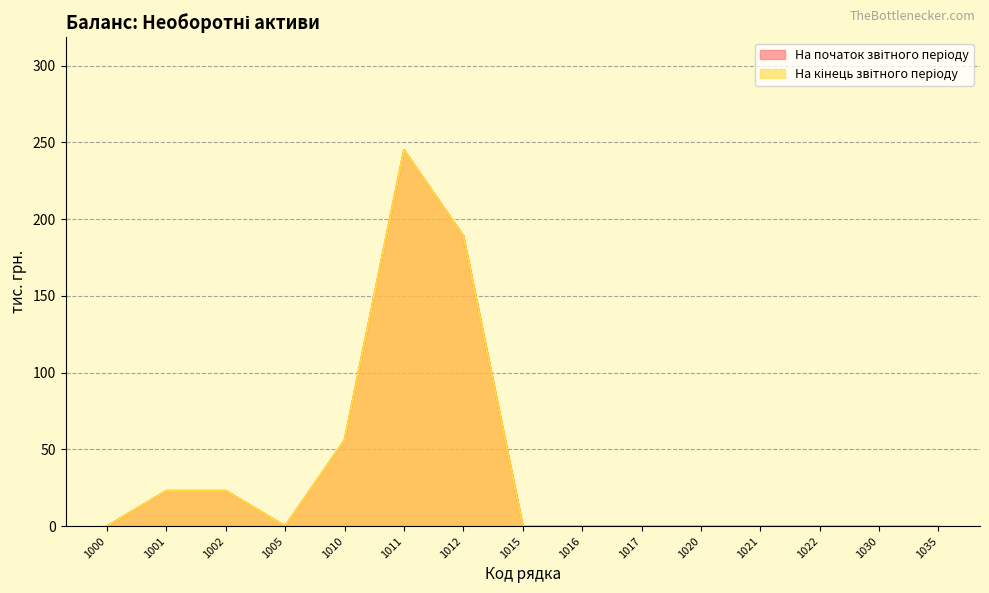

What are all the series names shown in the legend?

На початок звітного періоду, На кінець звітного періоду